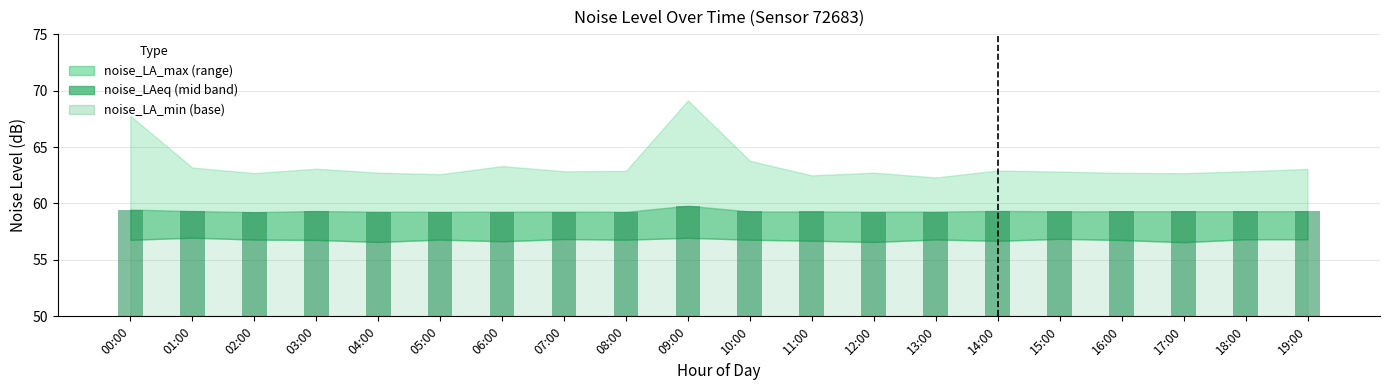

What is the total value across all series at 11:00?

178.5